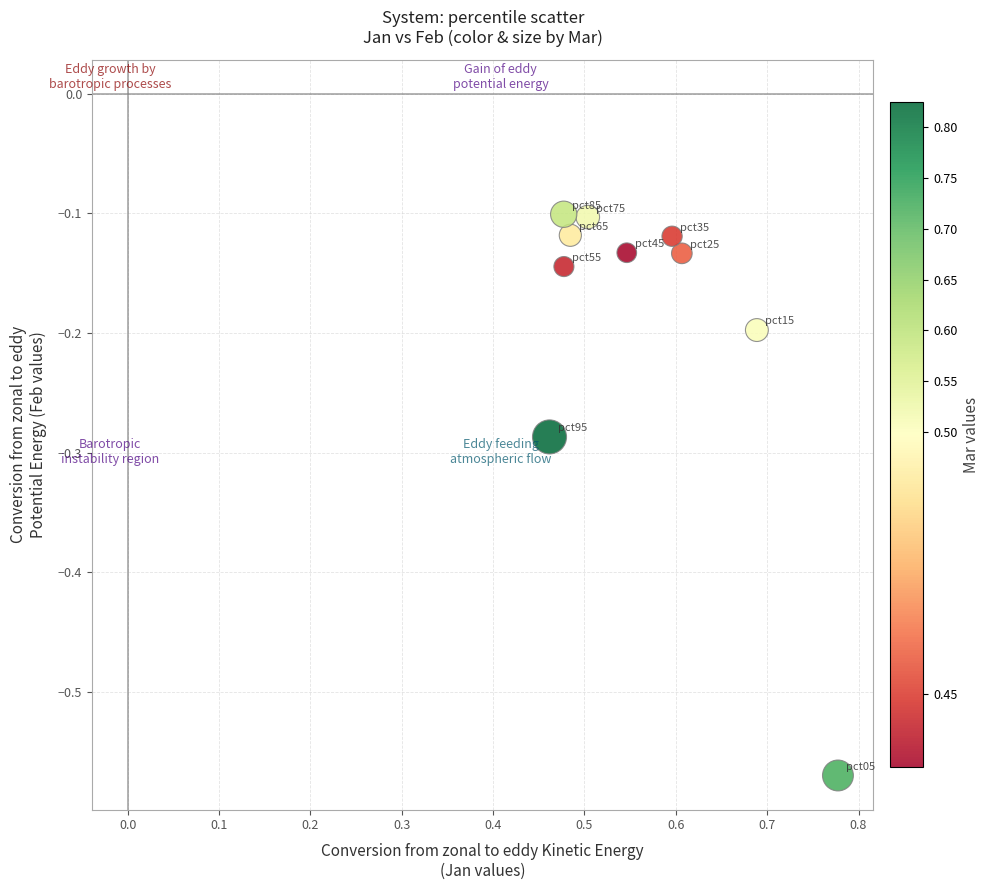

What is the range of X values (max minus min)?

0.3